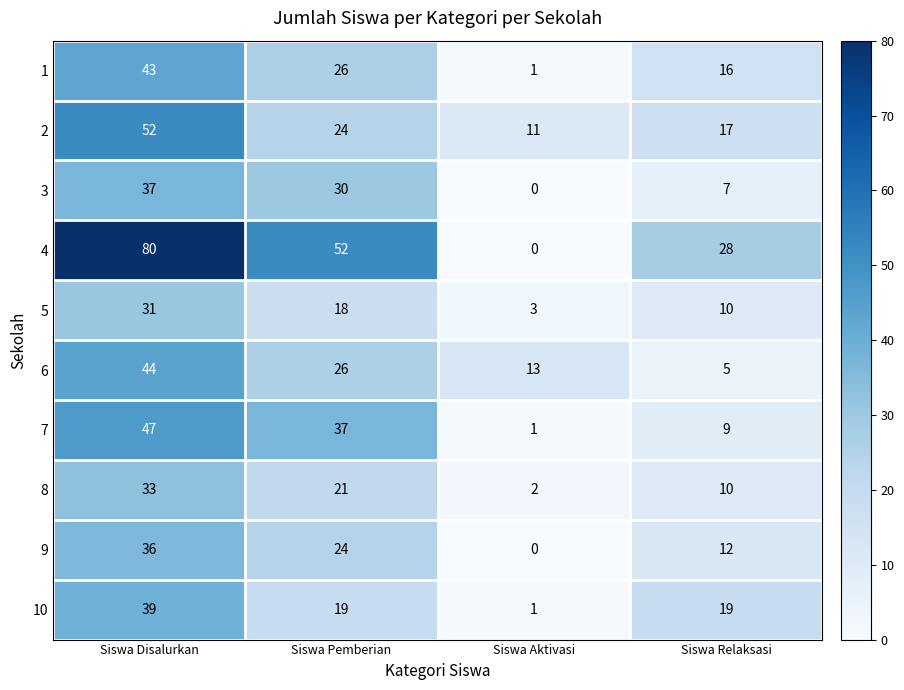

What is the difference between the highest and lowest values at Siswa Pemberian?

34